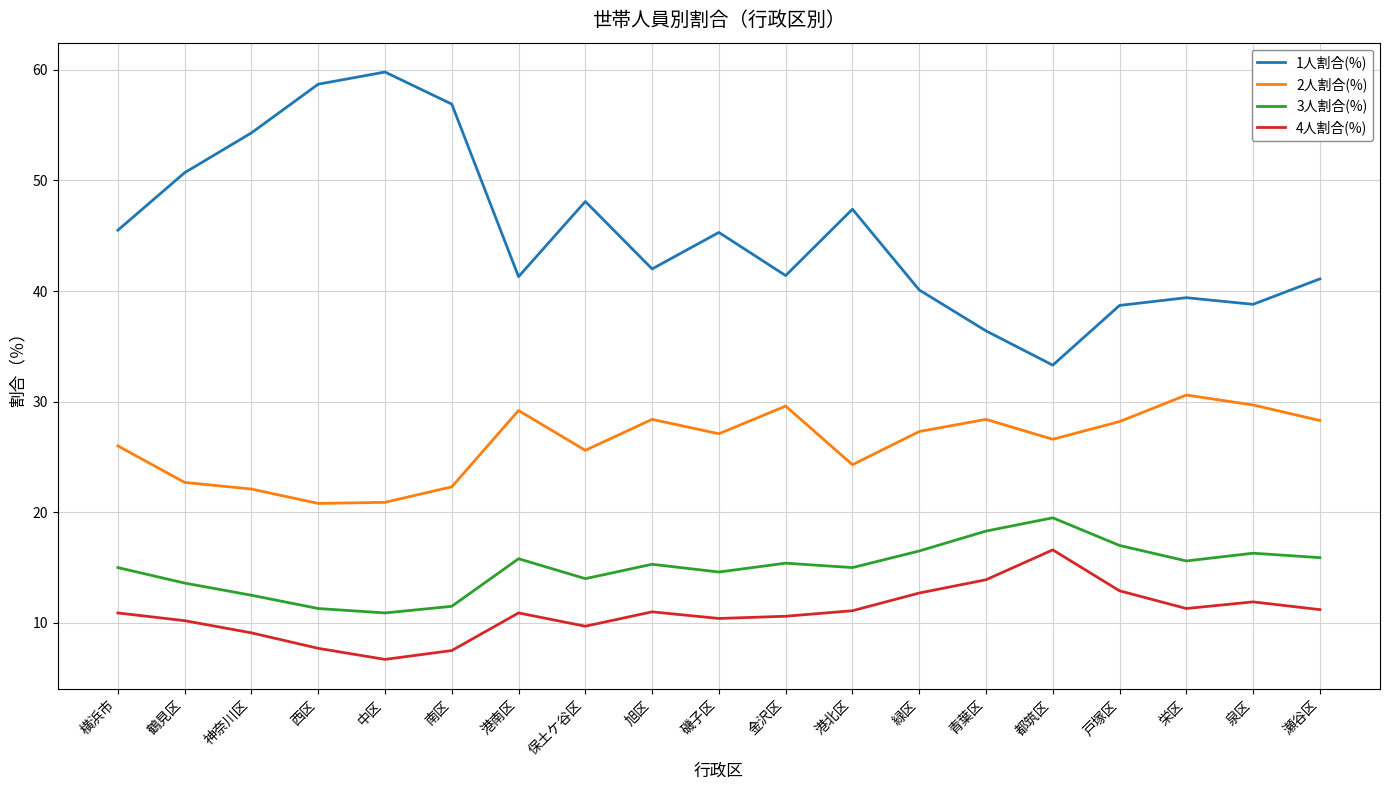

At 磯子区, list the series in order from smallest to largest.

4人割合(%), 3人割合(%), 2人割合(%), 1人割合(%)